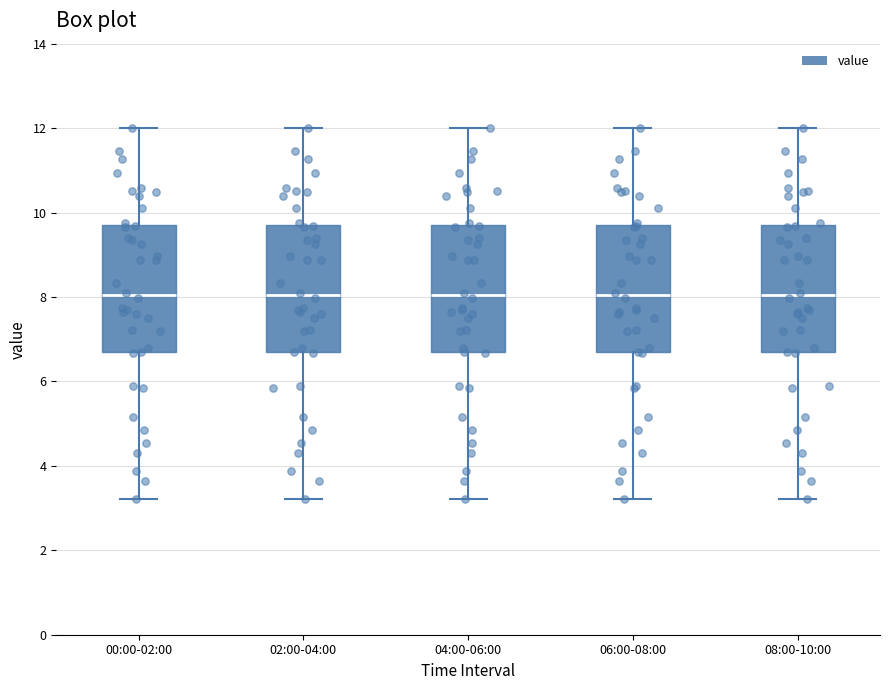

Reading left to right, transcribe this box plot: for each box, give where its median line is, the range the box spans, and where its two whiskers end, as read against the y-axis. The values are not printed on the chart, so give them approximately, as read against the axis.

00:00-02:00: median 8.0, box 6.6 to 9.6, whiskers 3.2 to 12.0
02:00-04:00: median 8.0, box 6.6 to 9.6, whiskers 3.2 to 12.0
04:00-06:00: median 8.0, box 6.6 to 9.6, whiskers 3.2 to 12.0
06:00-08:00: median 8.0, box 6.6 to 9.6, whiskers 3.2 to 12.0
08:00-10:00: median 8.0, box 6.6 to 9.6, whiskers 3.2 to 12.0